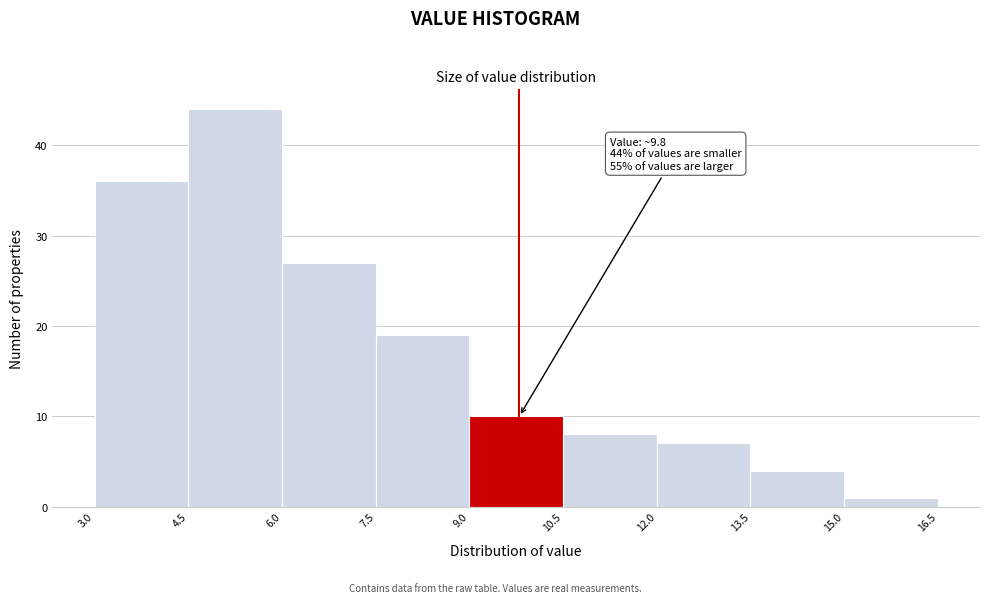

Which range on the x-axis has the tallest bar?

4.5 to 6.0